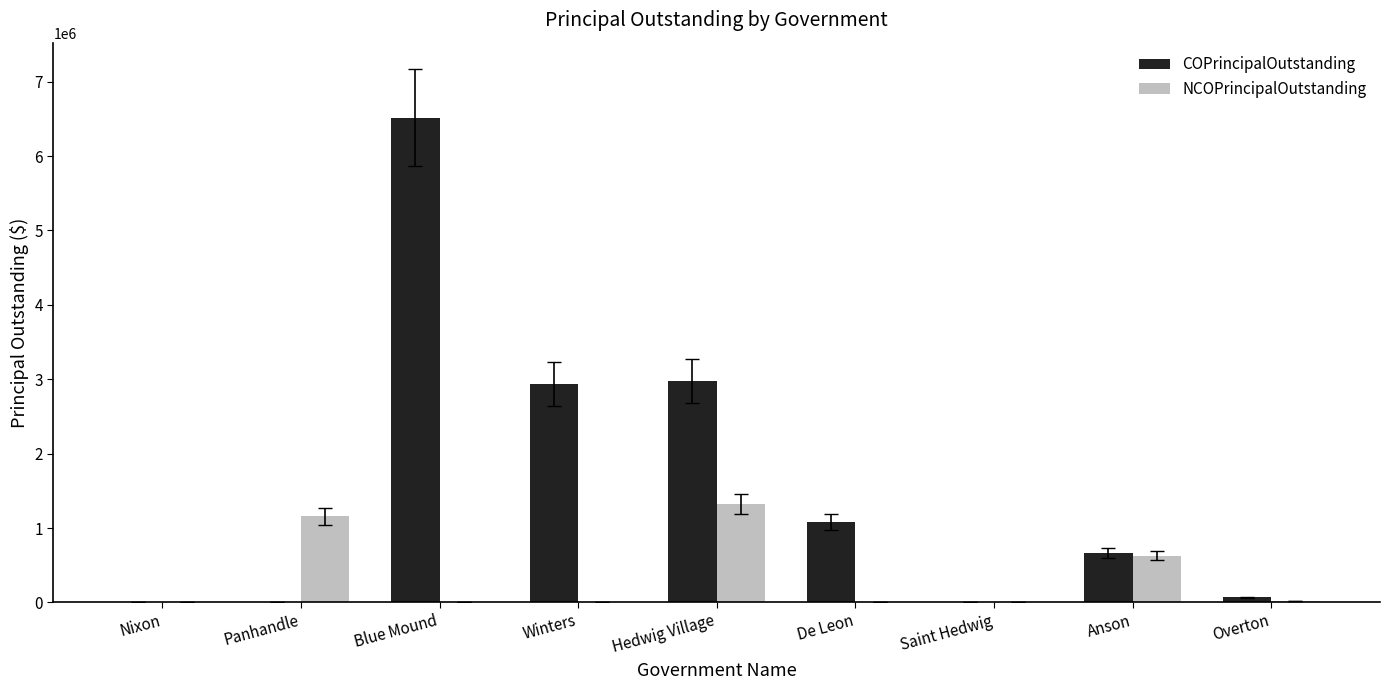

What is the approximate value of NCOPrincipalOutstanding at Anson, to the nearest 10?

630000